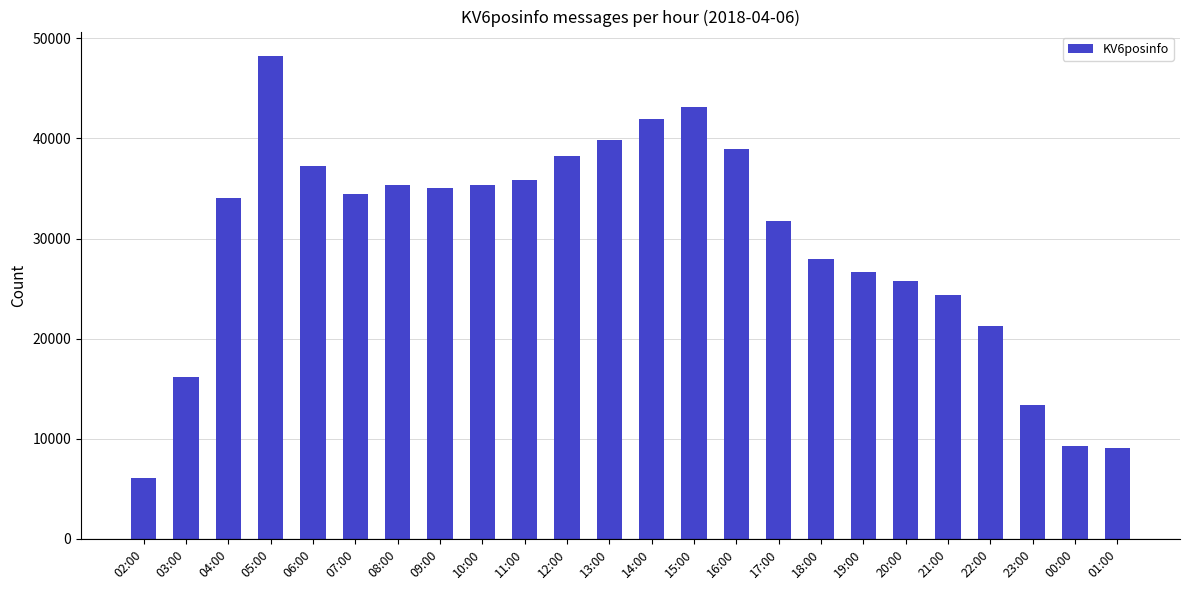

What is the greatest value displayed?

48264